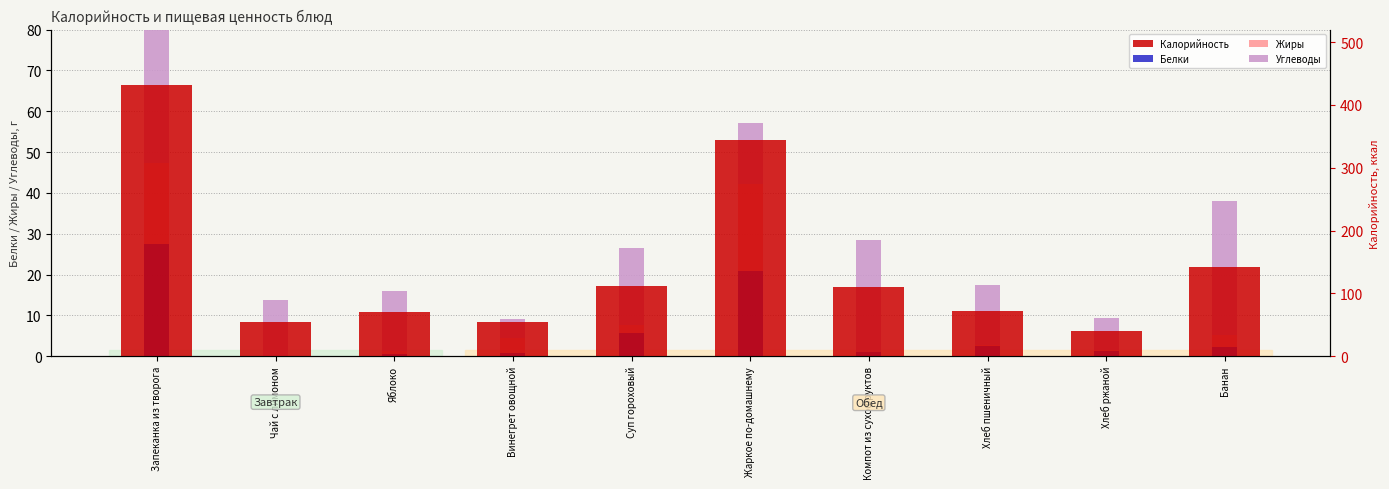

How many data points in Белки are less than 2?

5